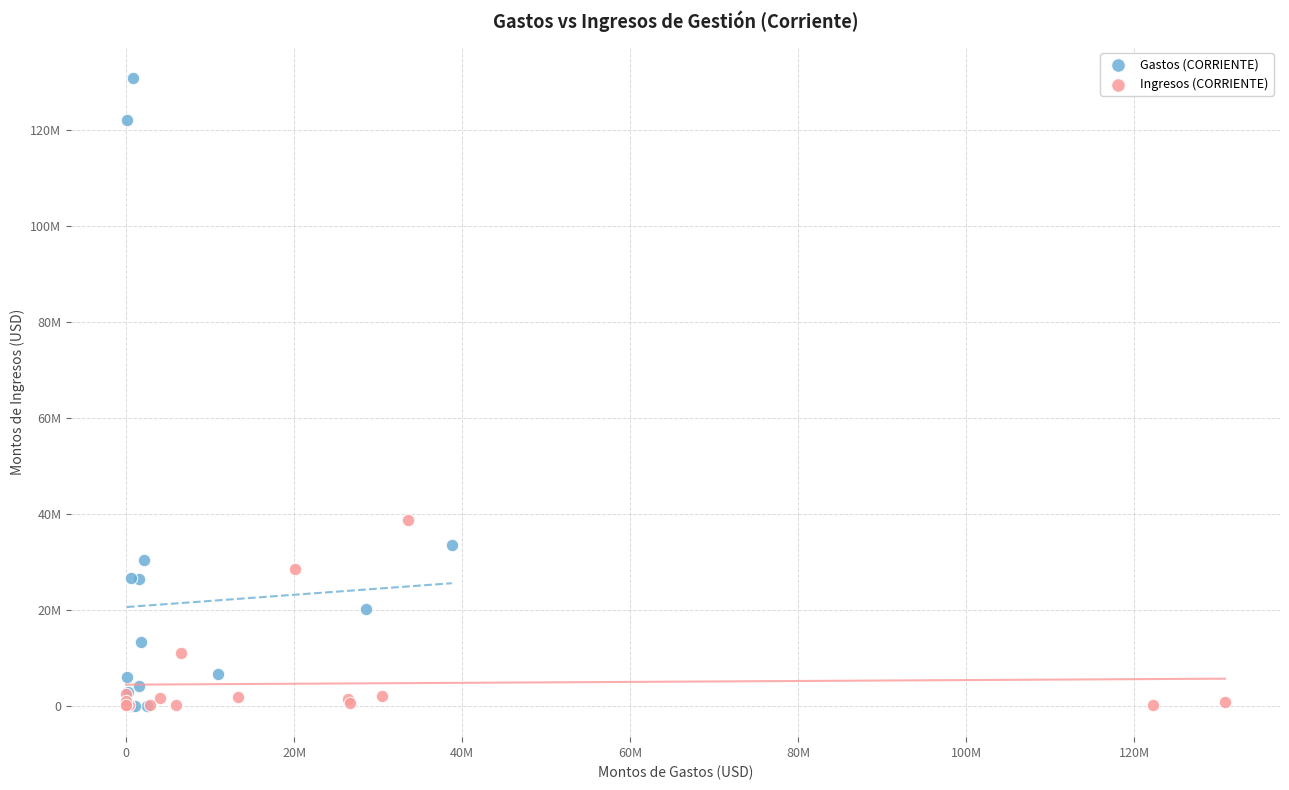

What are all the series names shown in the legend?

Gastos (CORRIENTE), Ingresos (CORRIENTE)